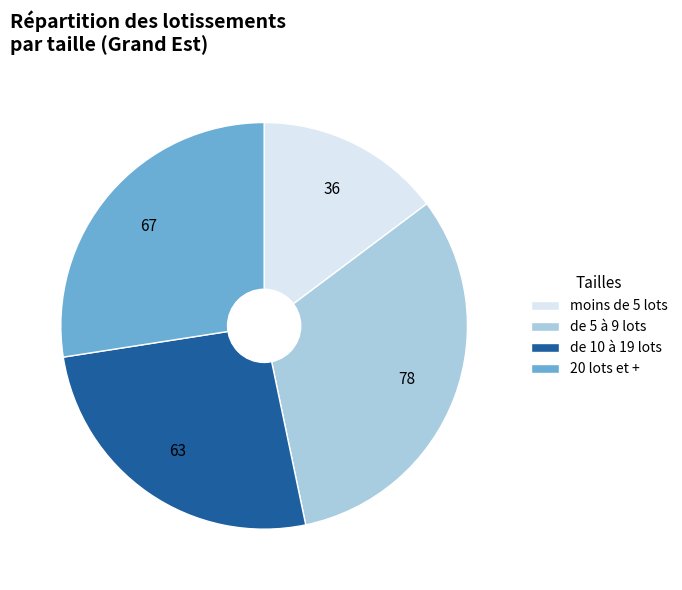

Rank the categories by value from highest to lowest.

de 5 à 9 lots, 20 lots et +, de 10 à 19 lots, moins de 5 lots